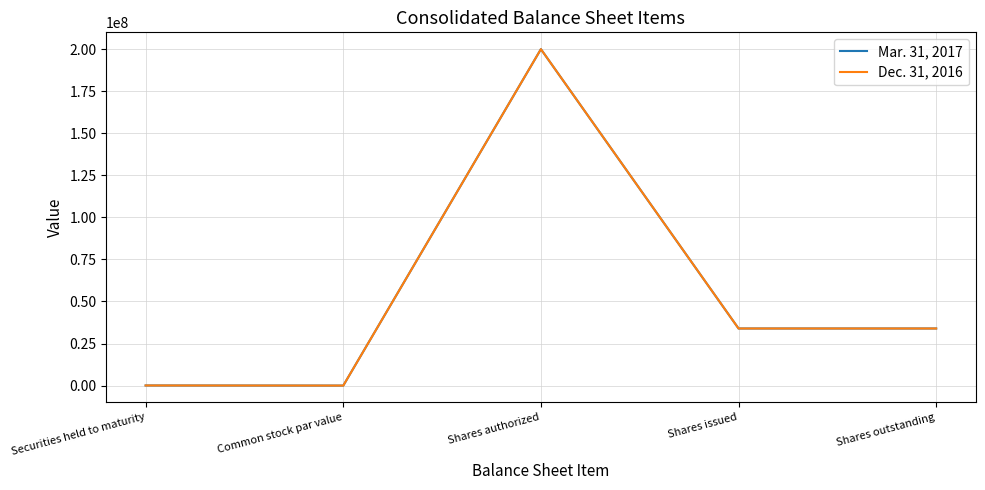

Where is the first local minimum for Dec. 31, 2016?

Common stock par value